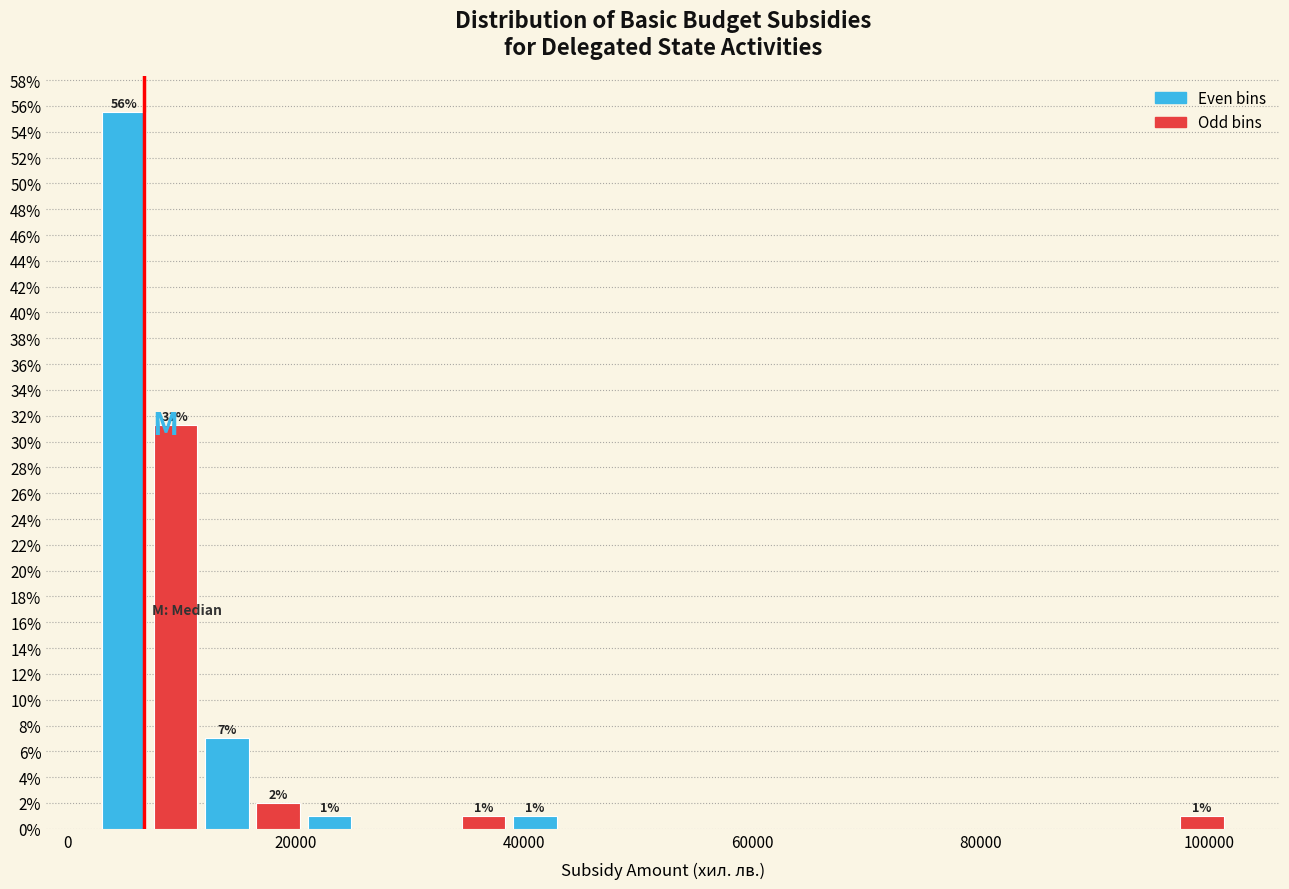

Around what value on the x-axis is the tallest bar? Give the approximate position of its centre, as read against the axis.

4000